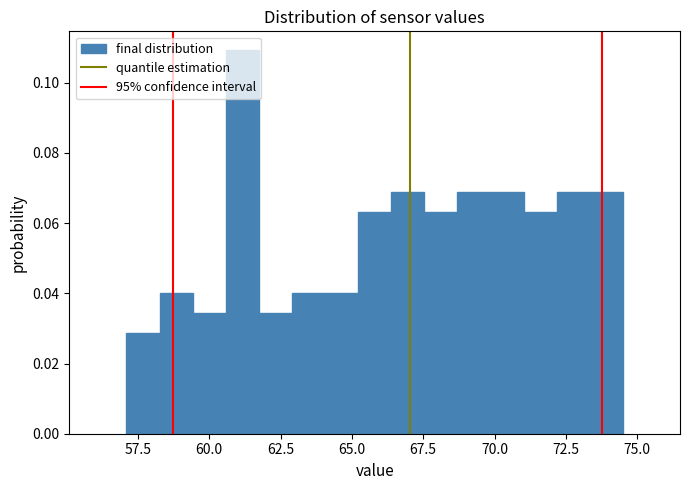

Around what value on the x-axis is the tallest bar? Give the approximate position of its centre, as read against the axis.

61.0